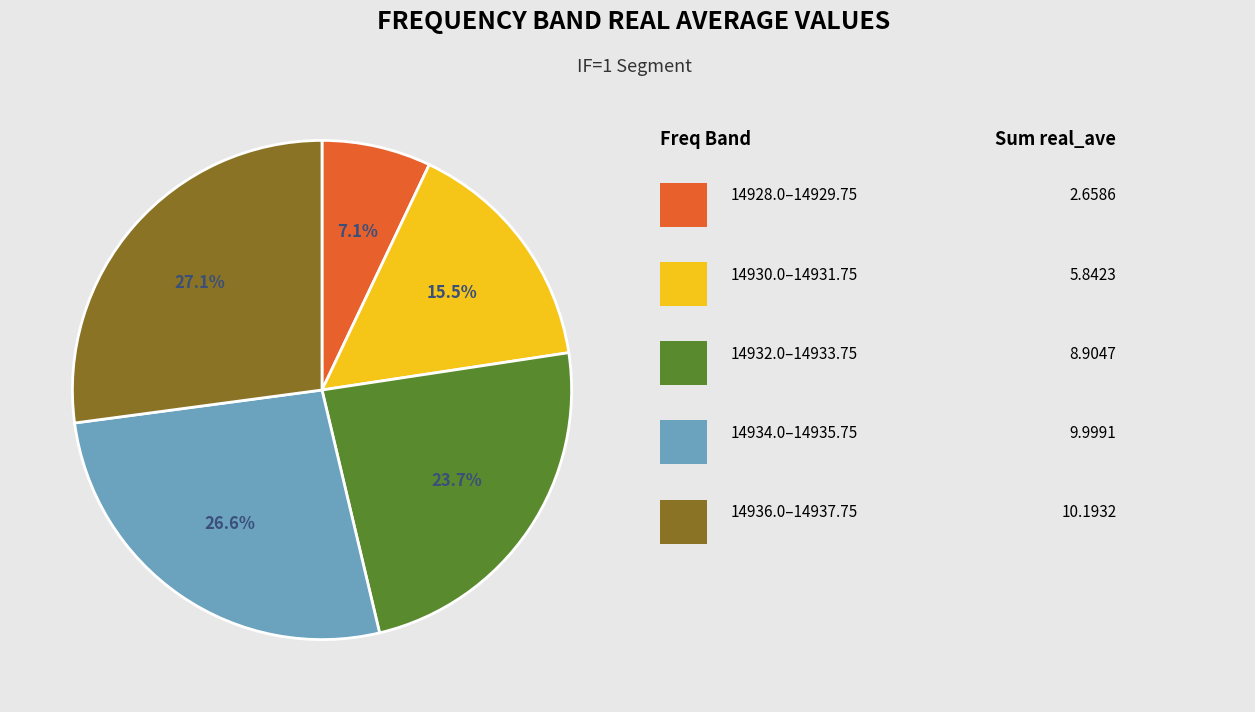

To the nearest percent, what is the average slice percentage?

20%